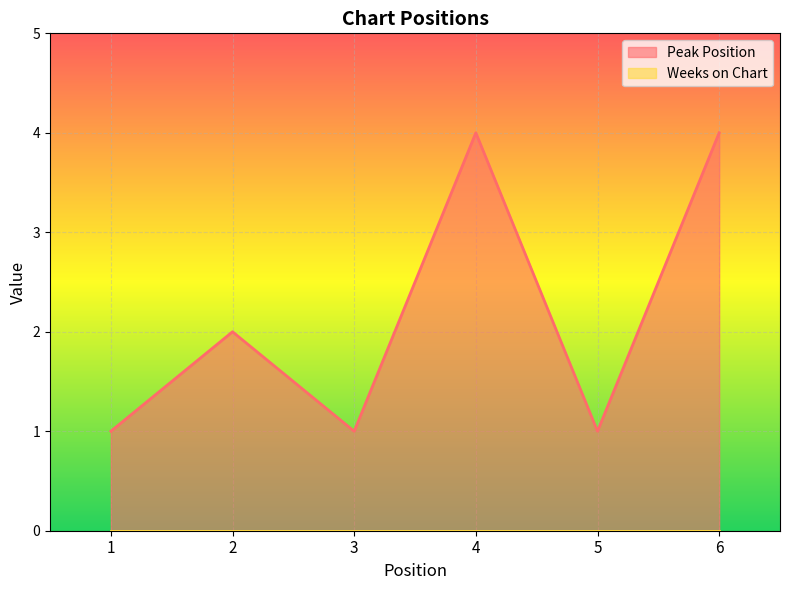

Reading left to right, list all the values displayed in this chart.

1	2	1	4	1	4